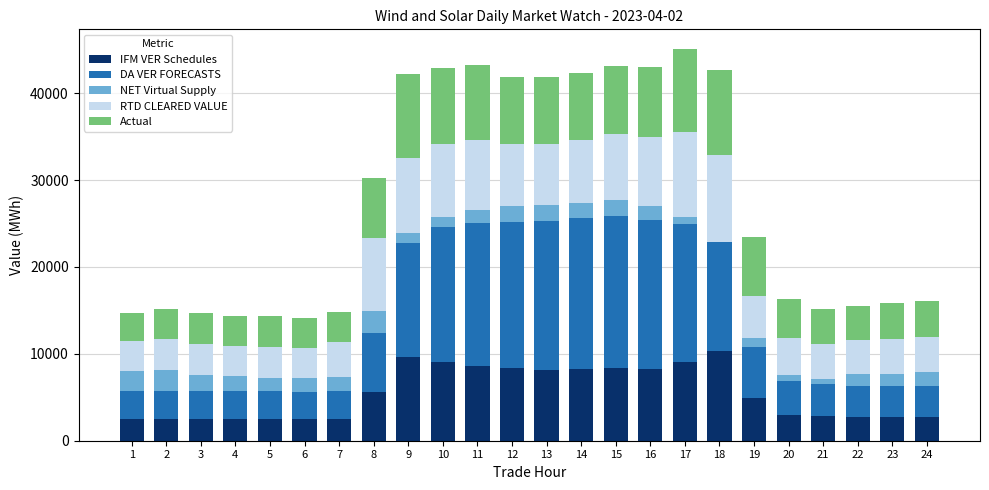

What is the maximum value for IFM VER Schedules?

10359.4